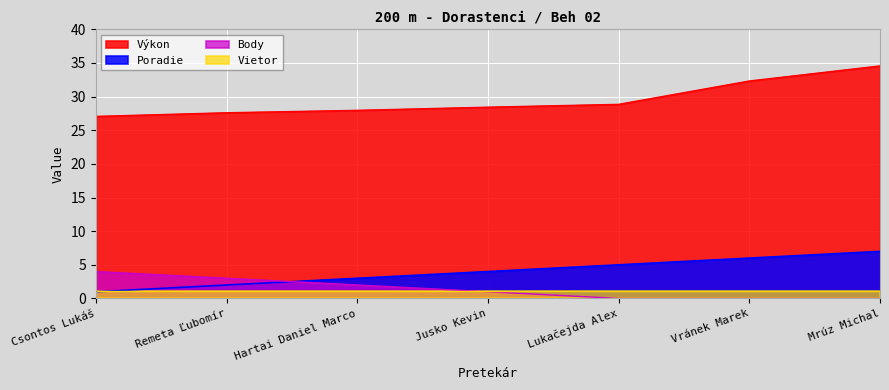

True or false: Výkon and Poradie intersect in this chart.

False